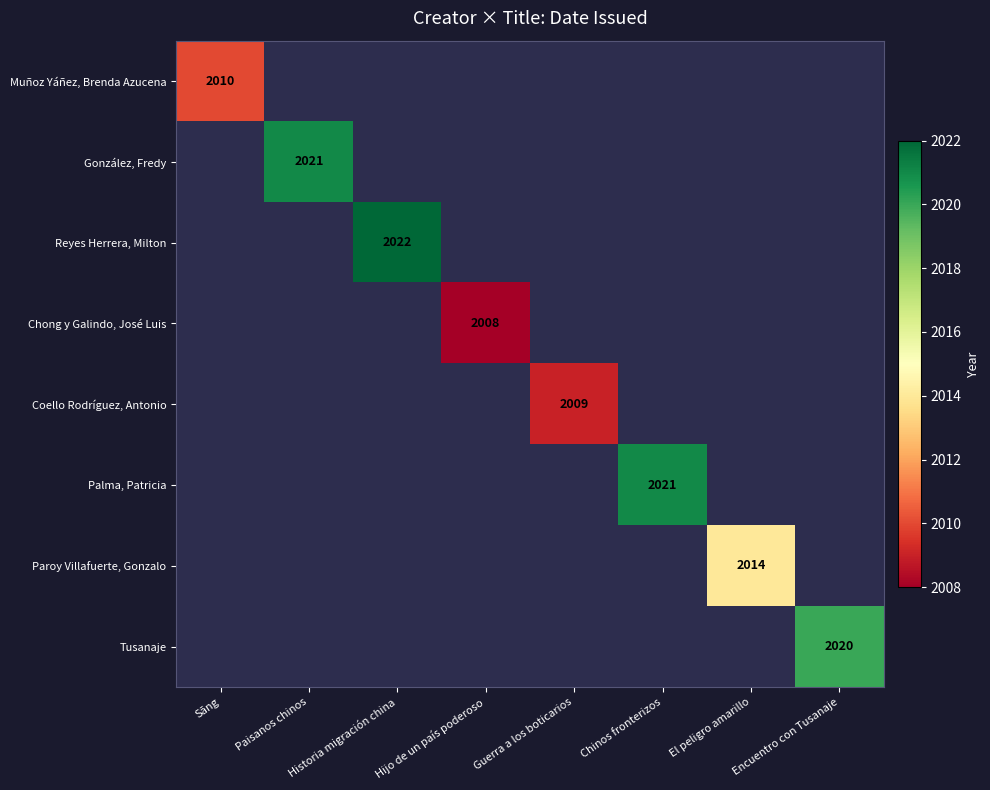

The value of Coello Rodríguez, Antonio at Guerra a los boticarios is 1199. True or false?

False